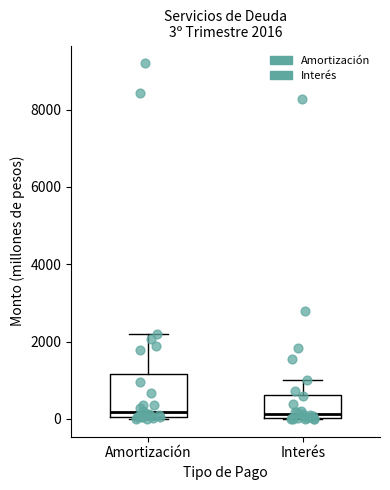

Which box is the tallest, from its lower edge to its upper edge?

Amortización